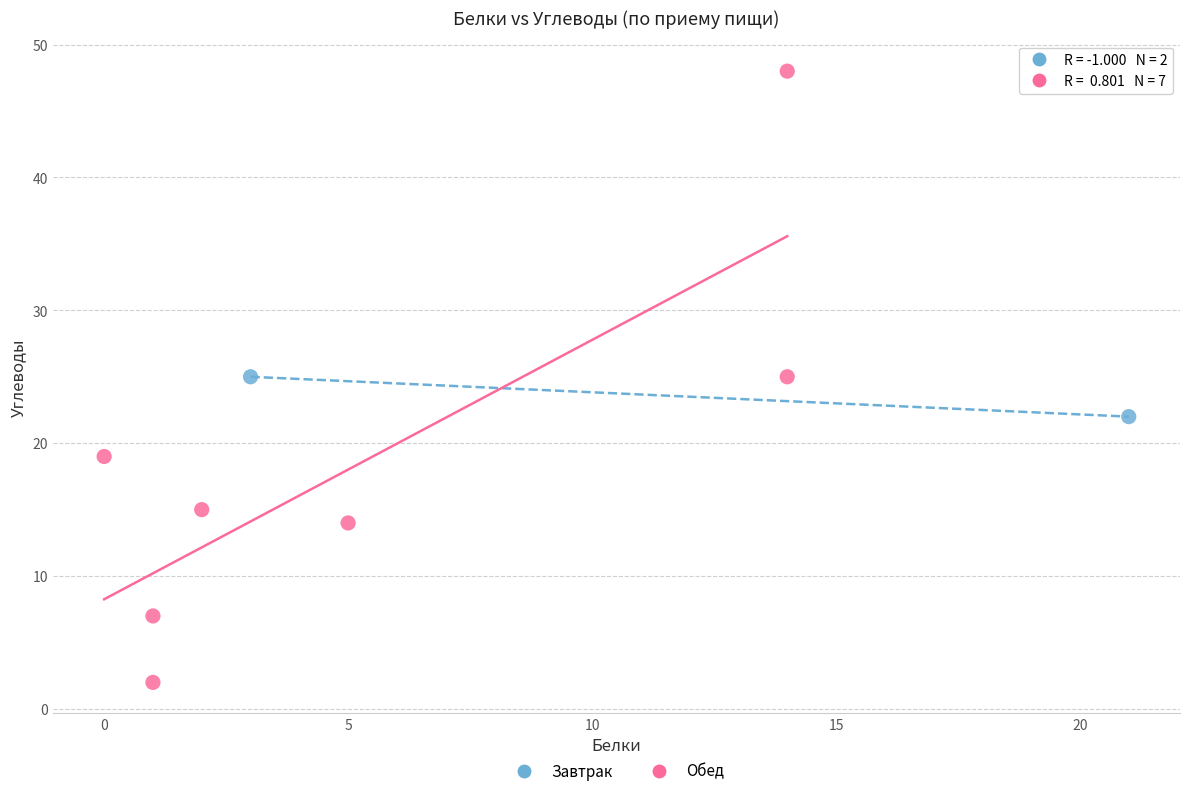

What are all the series names shown in the legend?

Завтрак, Обед